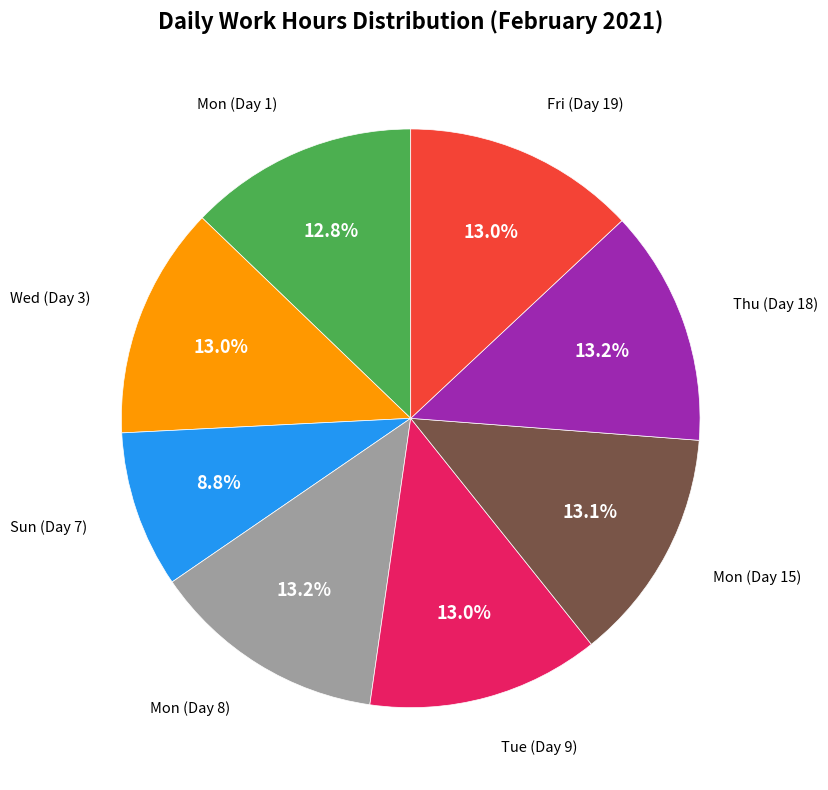

Does any single category account for the majority?

No